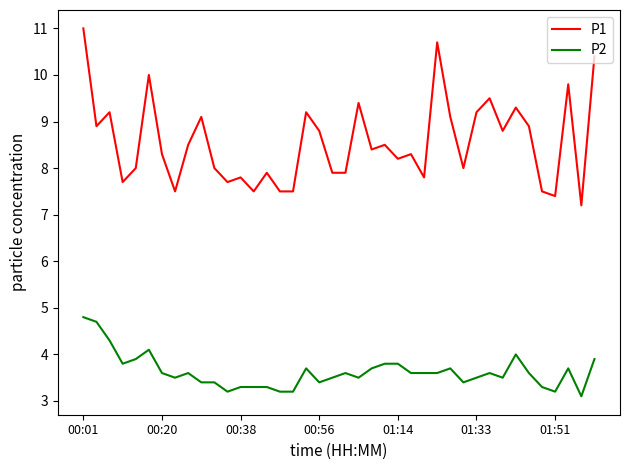

True or false: P1 and P2 intersect in this chart.

False